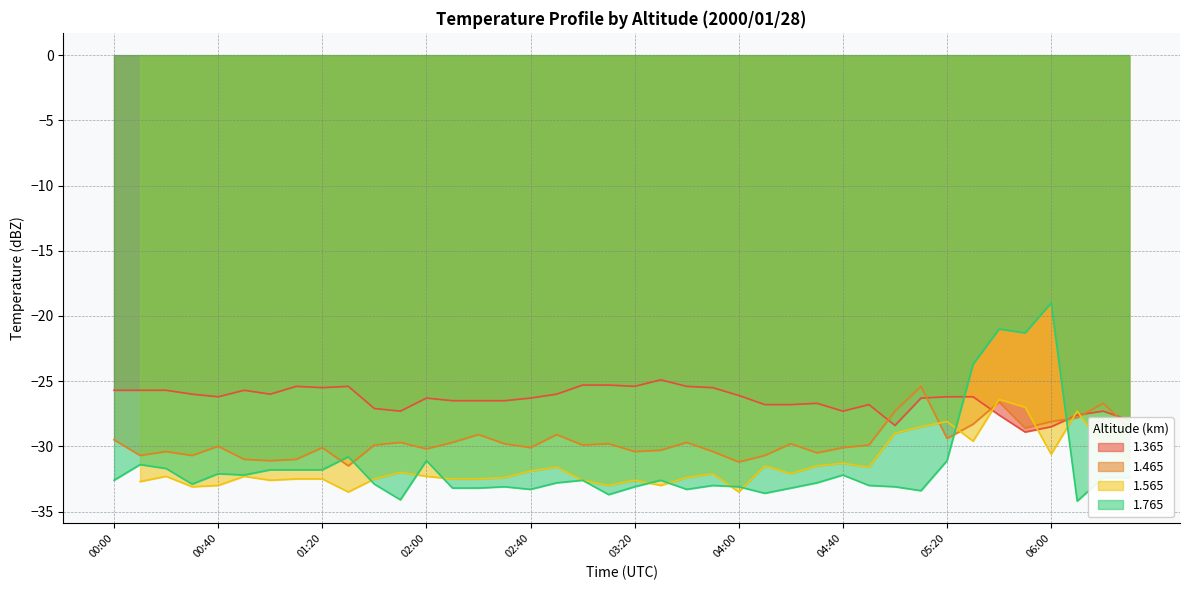

The 1.765 series shows -8.9 at 05:50. True or false?

False